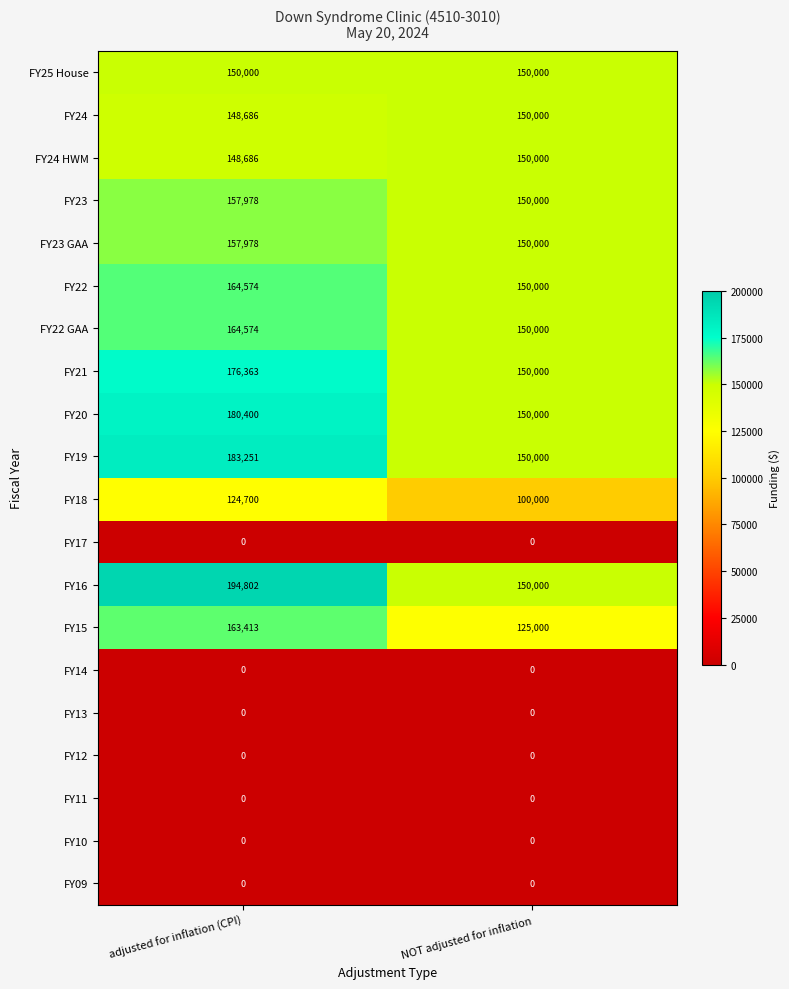

Which series has the widest spread of values?

FY16